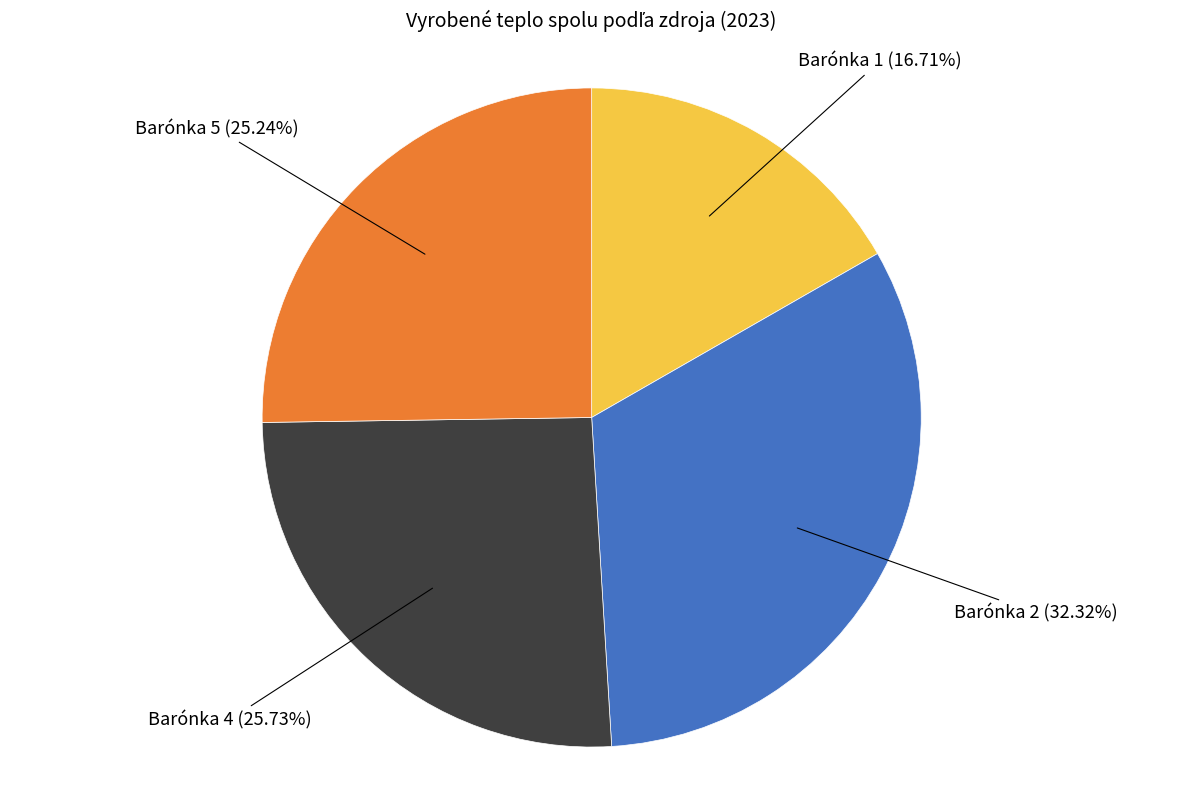

Which slice is the smallest?

Barónka 1